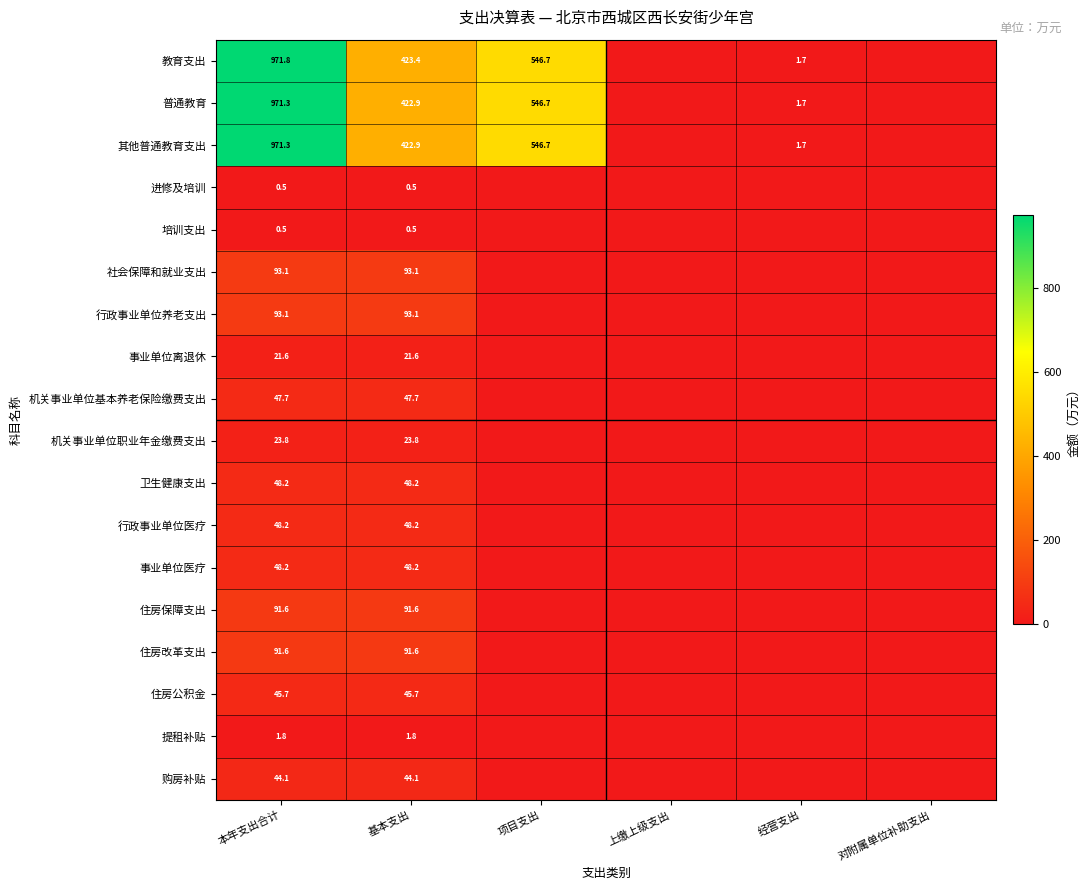

The 进修及培训 series shows 0.5 at 本年支出合计. True or false?

True